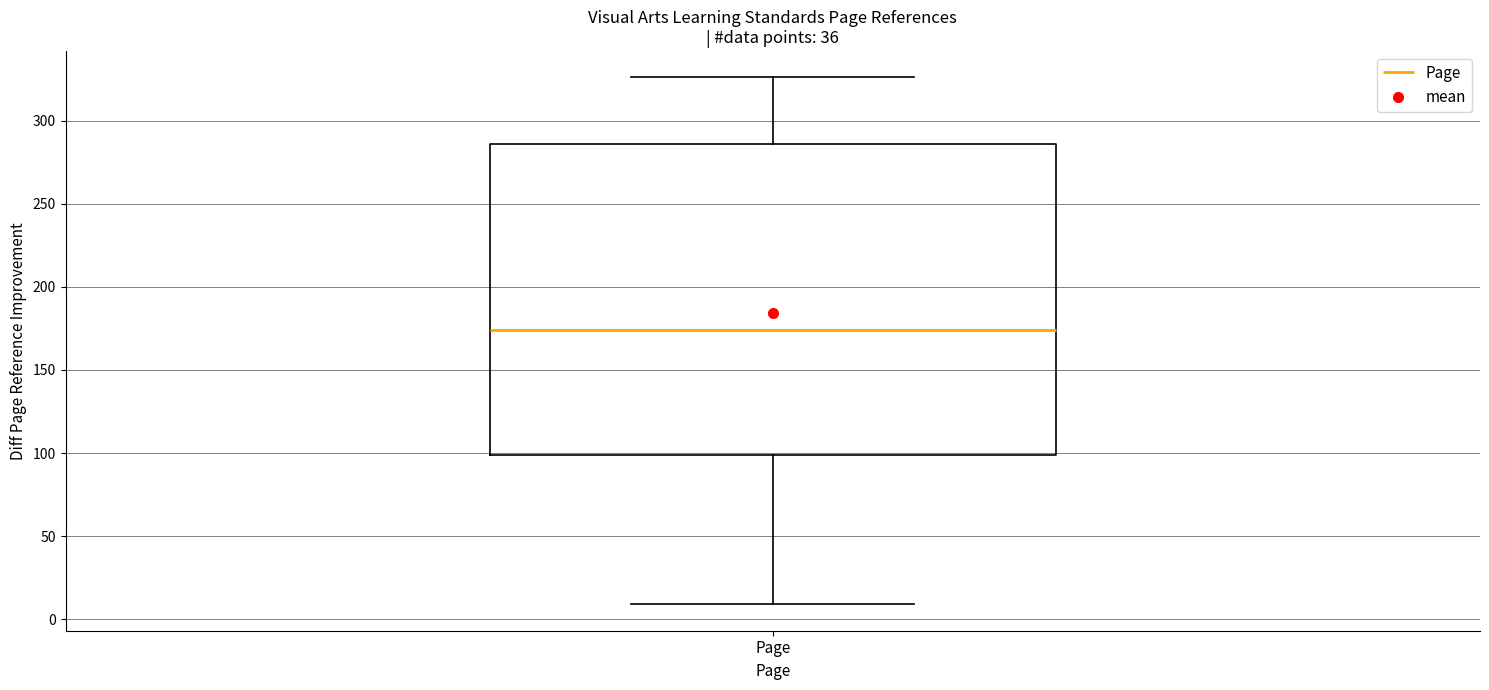

Where does the upper whisker of the box for Page end on the y-axis? The values are not printed on the chart, so give them approximately, as read against the axis.

325